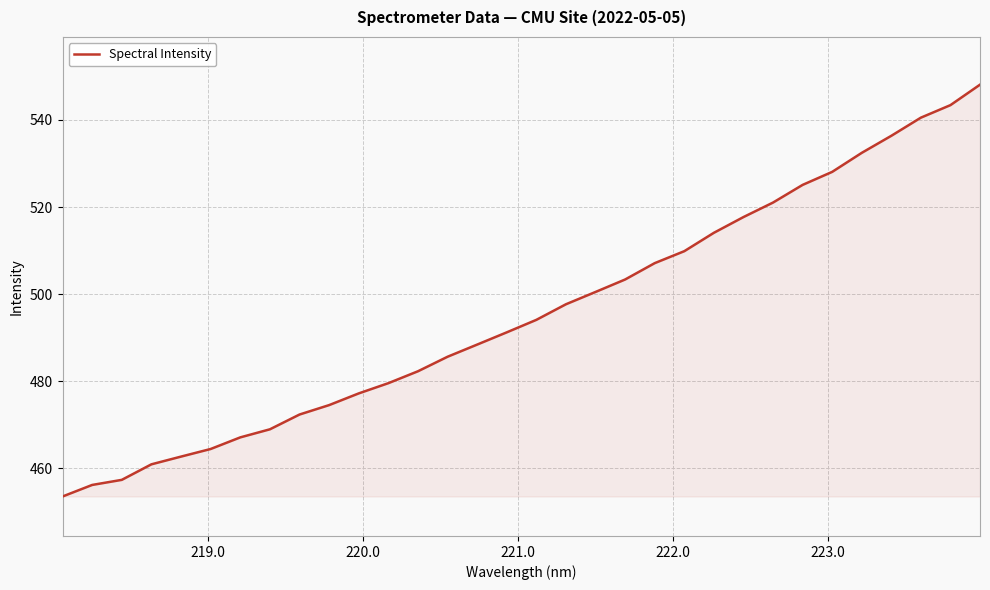

How many lines are shown in the chart?

1